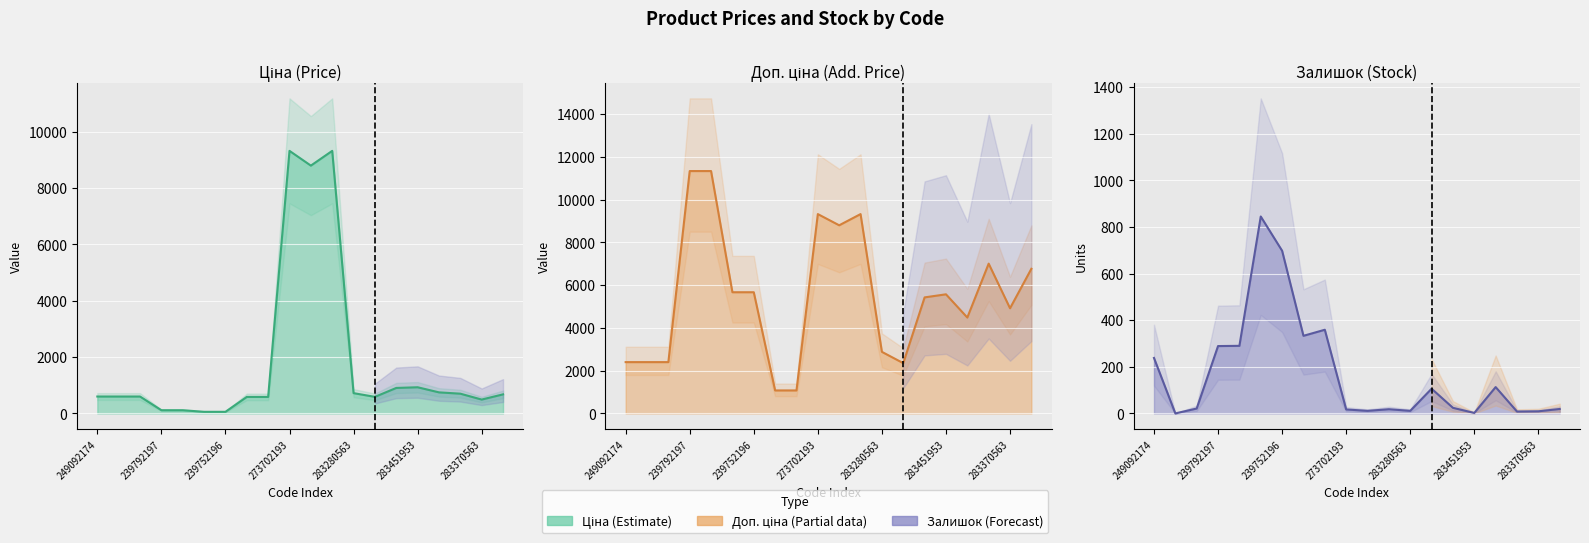

Which category has the lowest value across all series?

249092173